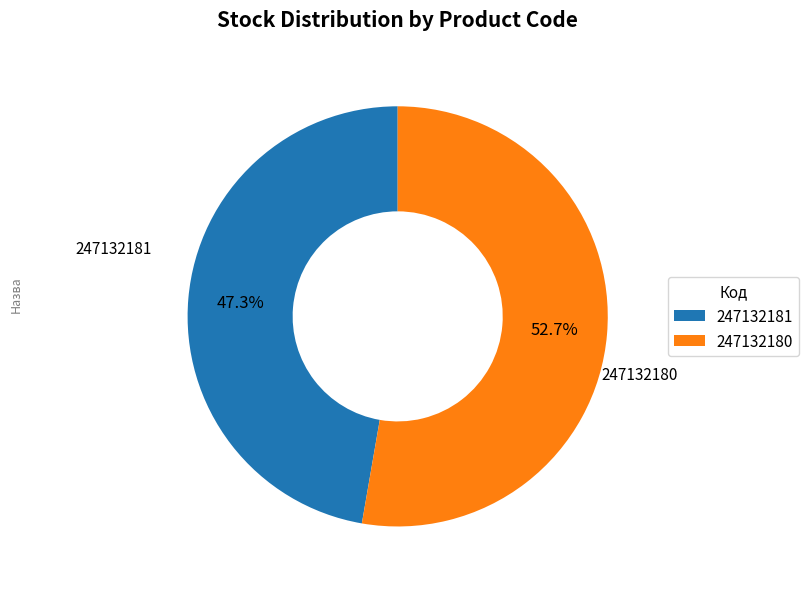

Between 247132180 and 247132181, which is larger?

247132180